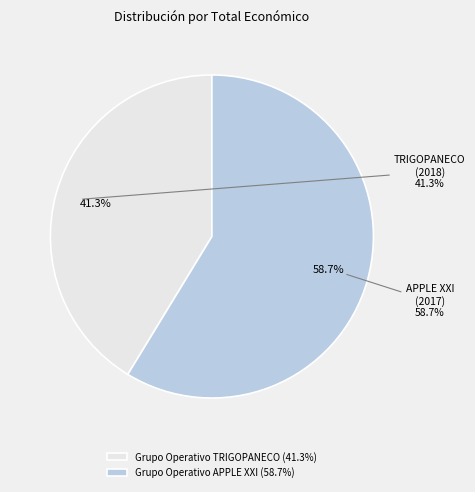

What is the change in value from Grupo Operativo TRIGOPANECO to Grupo Operativo APPLE XXI?

+1342053